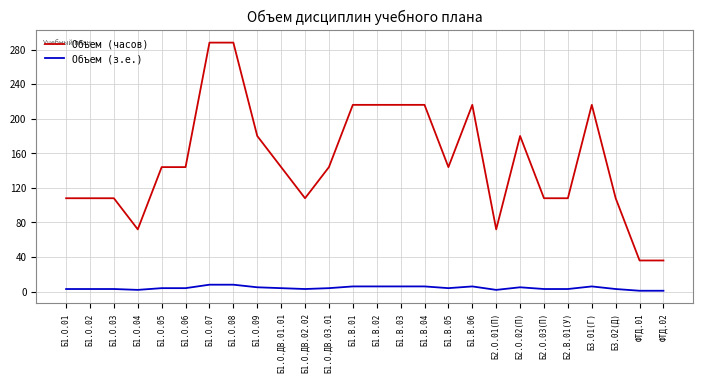

The value of Объем (з.е.) at Б1.В.05 is 4. True or false?

True